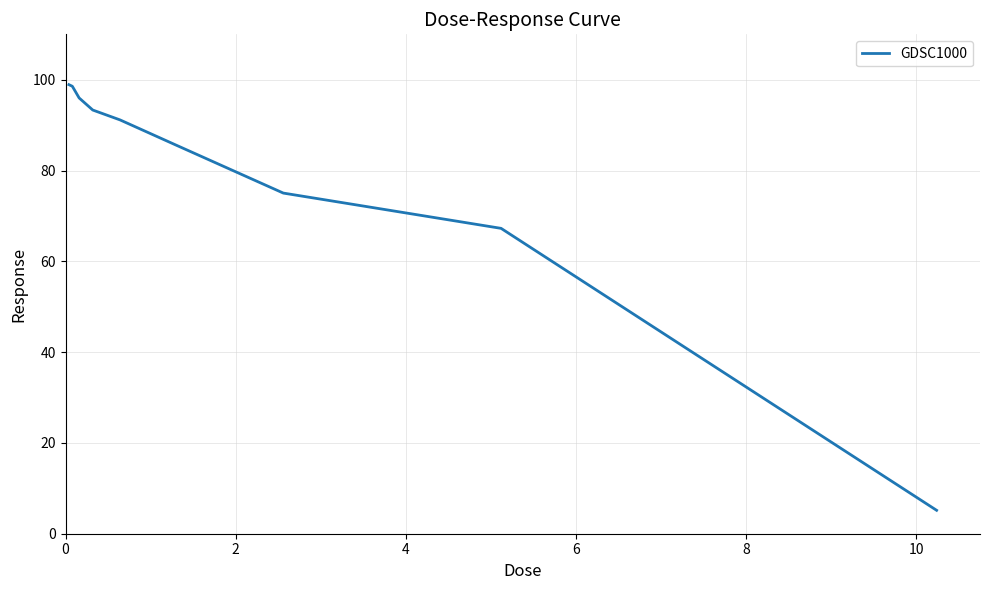

What is the difference between the maximum and minimum values?

93.8